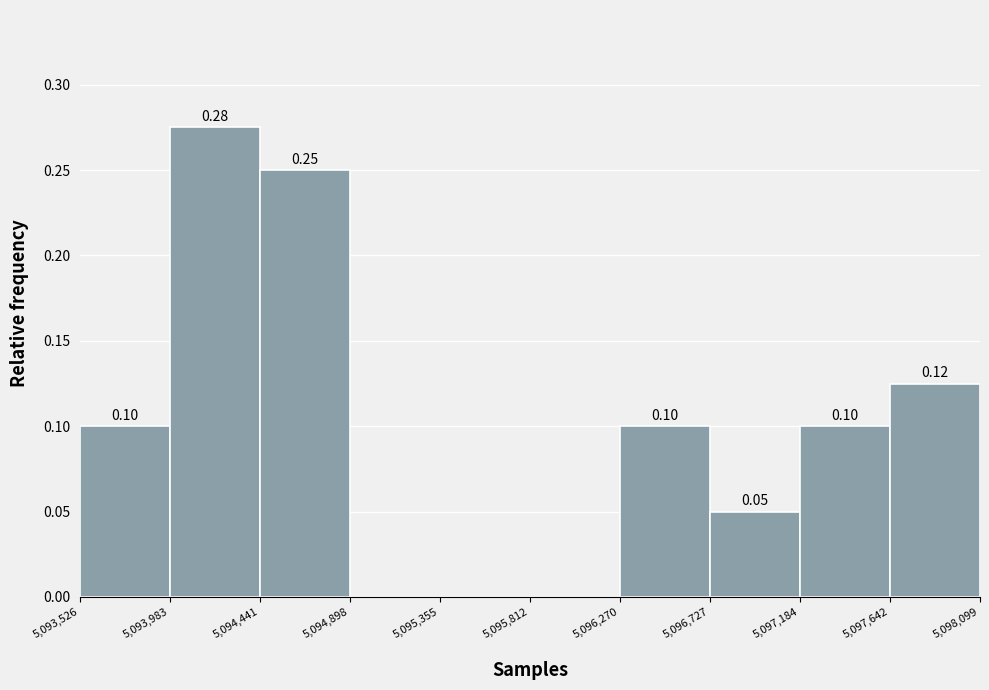

Over which range of the x-axis is the bar tallest?

5,093,983 to 5,094,441